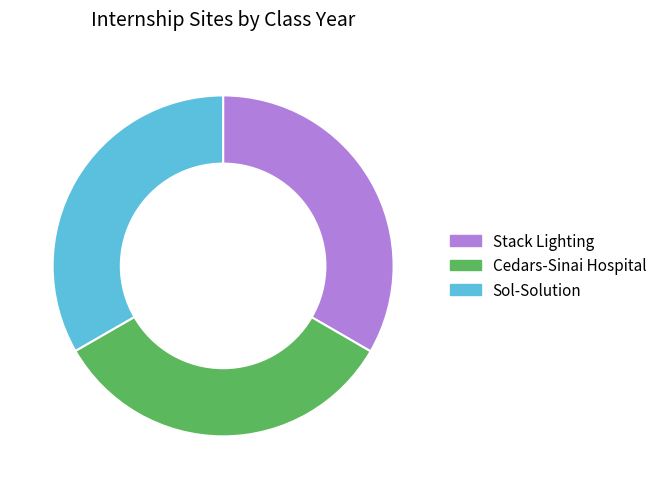

The Cedars-Sinai Hospital slice represents 39% of the pie. True or false?

False